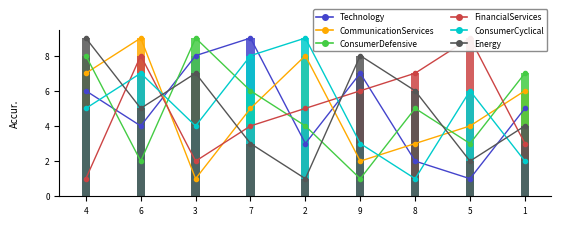

What is the average value of the Energy series?

5